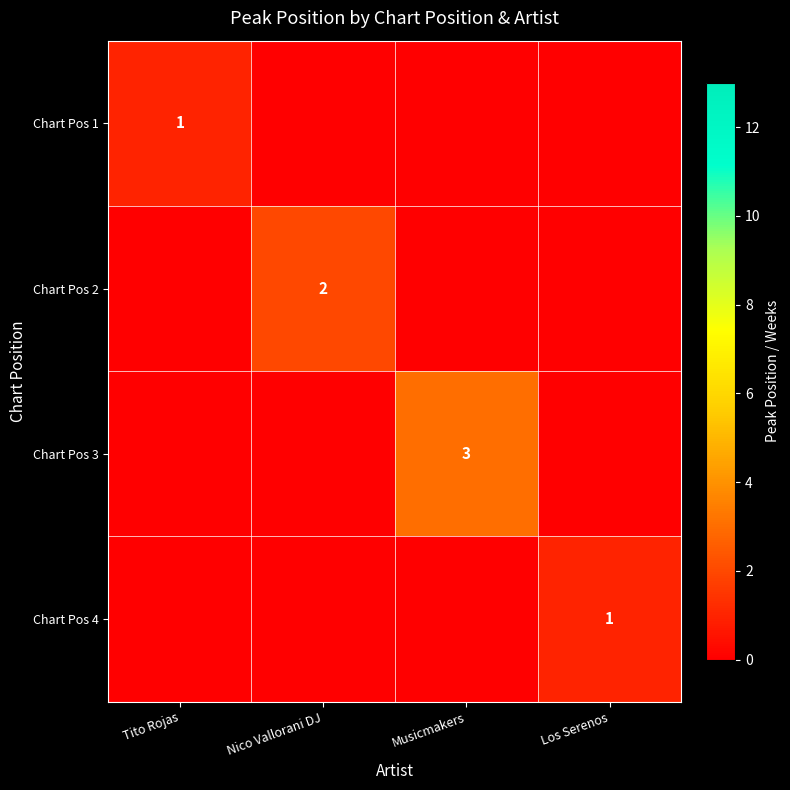

What is the greatest value displayed?

3